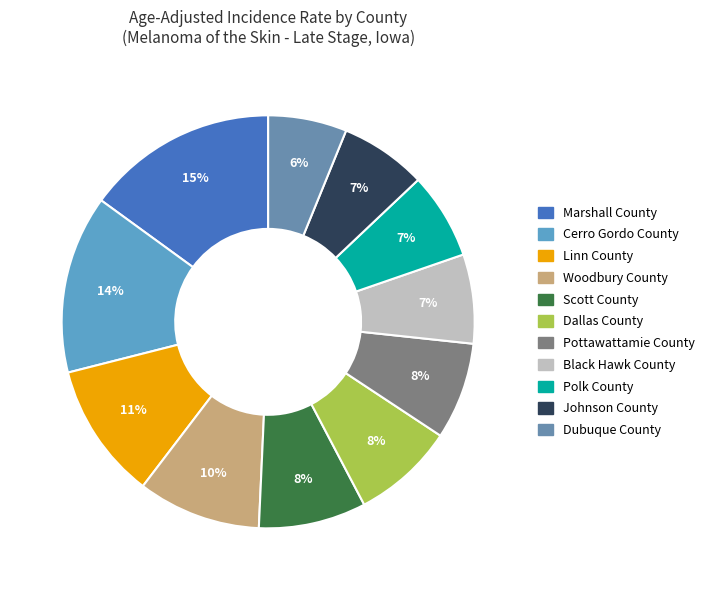

True or false: Marshall County accounts for 29% of the total.

False